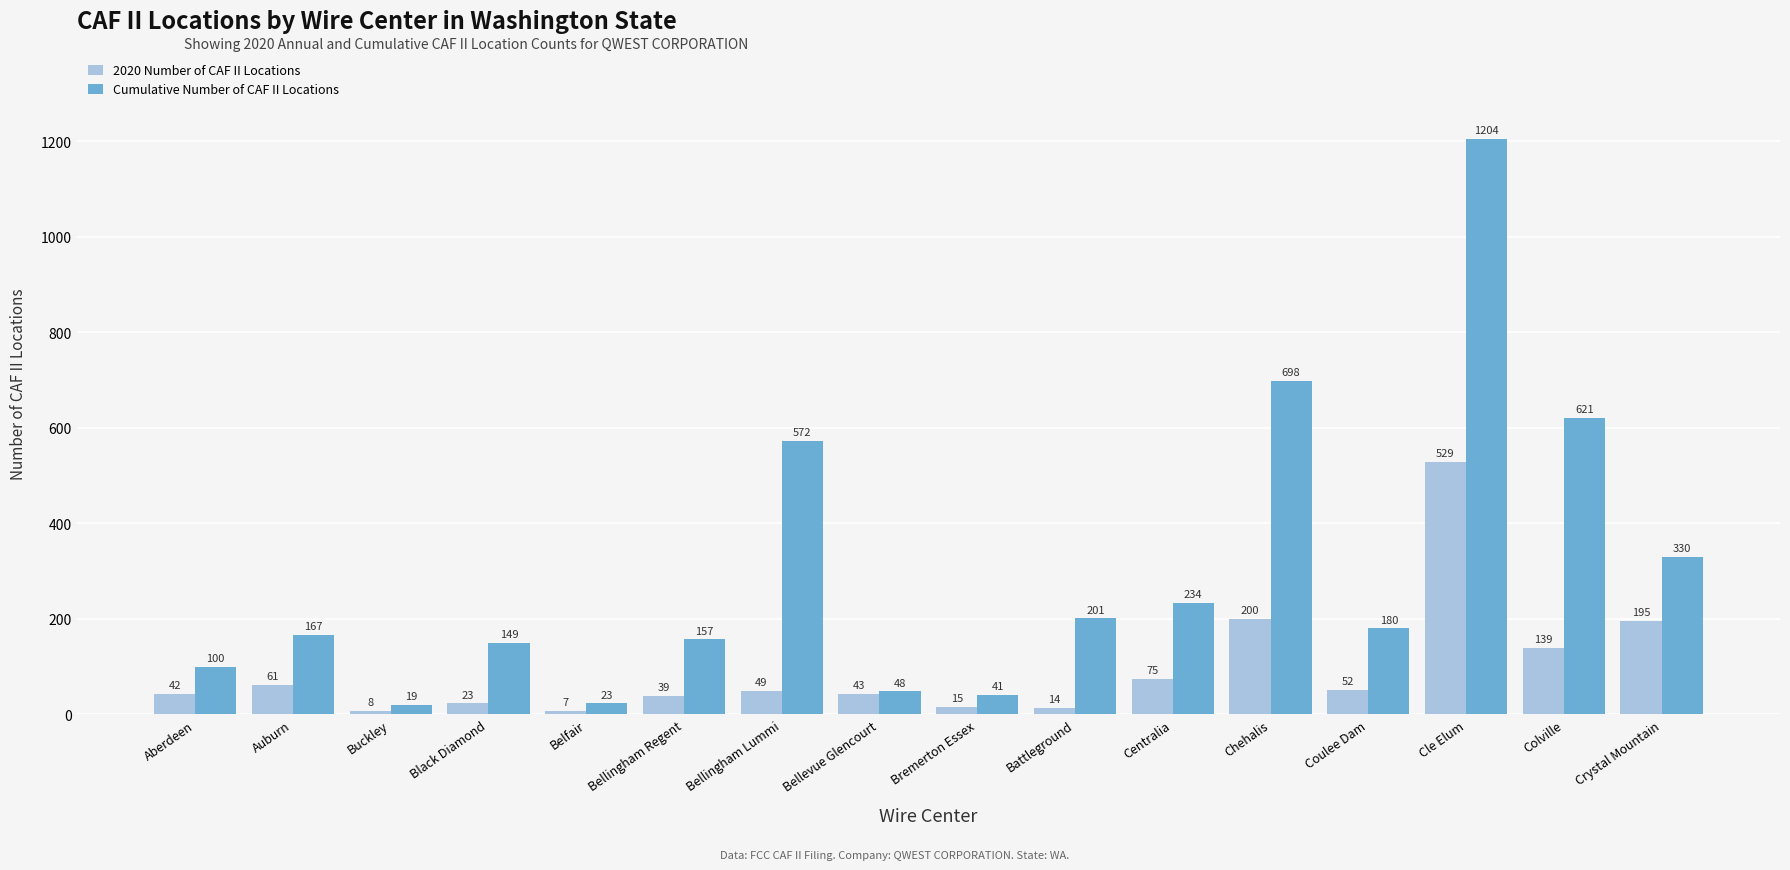

How many bars are there in total?

32